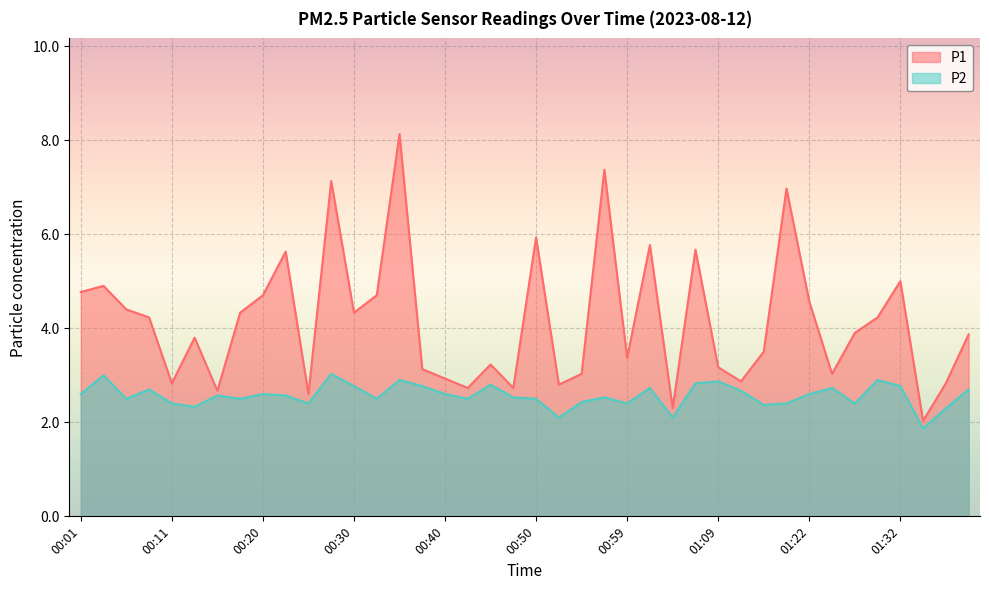

Where is the first local maximum for P1?

00:03